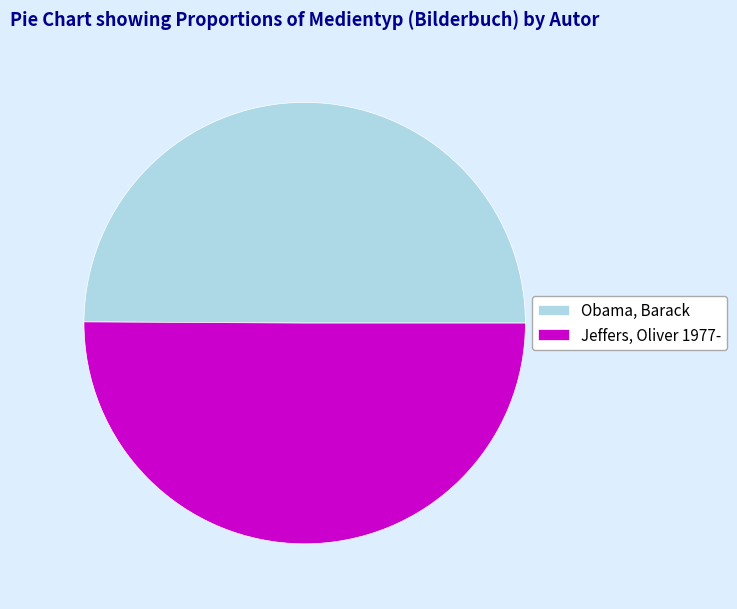

What is the ratio of the value at Jeffers, Oliver 1977- to the value at Obama, Barack?

1.0